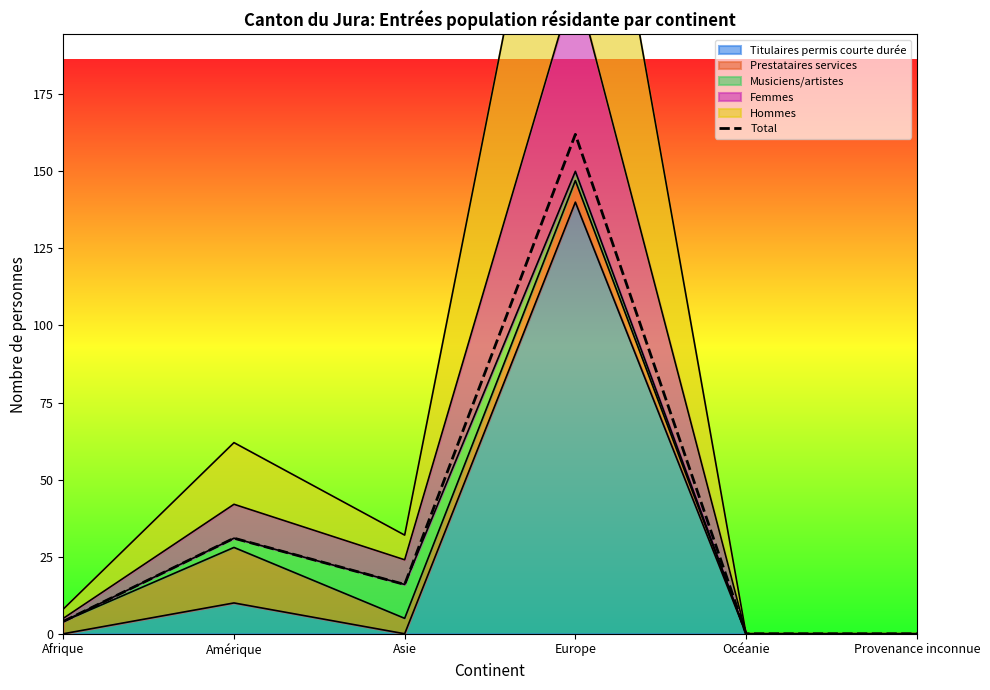

How many lines are shown in the chart?

1